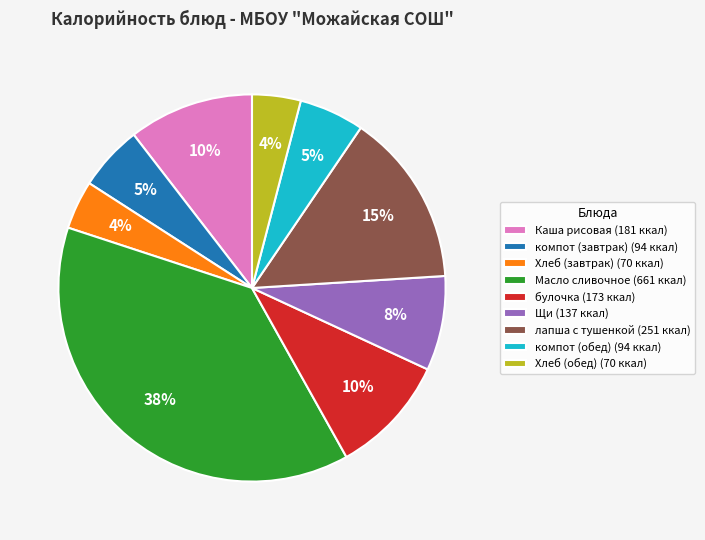

Is it true that Масло сливочное (661 ккал) is 38% of the pie?

True